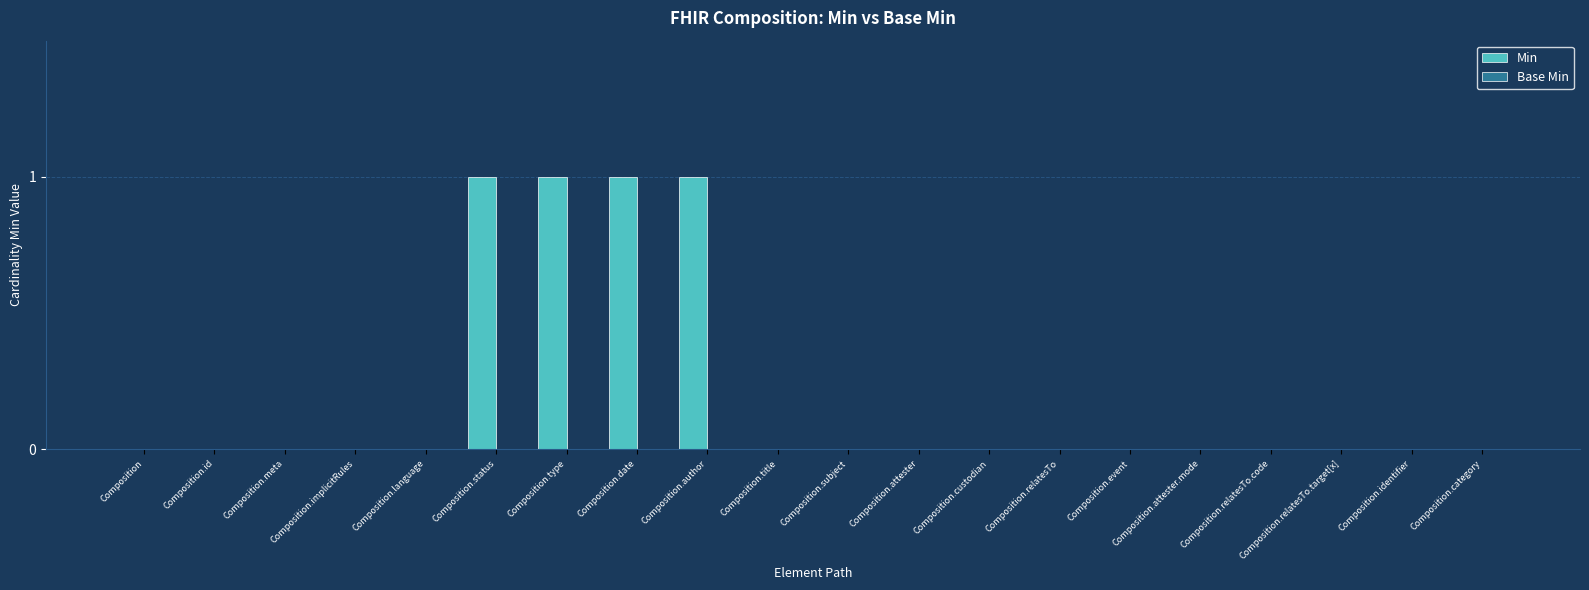

Is it true that the value at Composition.relatesTo.code is 0?

True